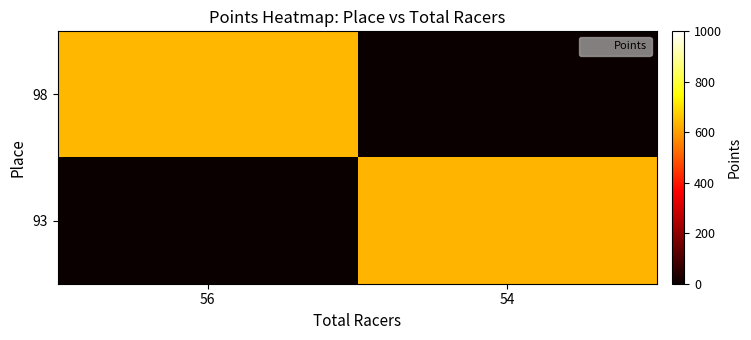

Reading left to right, list all the values displayed in this chart.

98: 56=637.4	54=0.0
93: 56=0.0	54=636.6